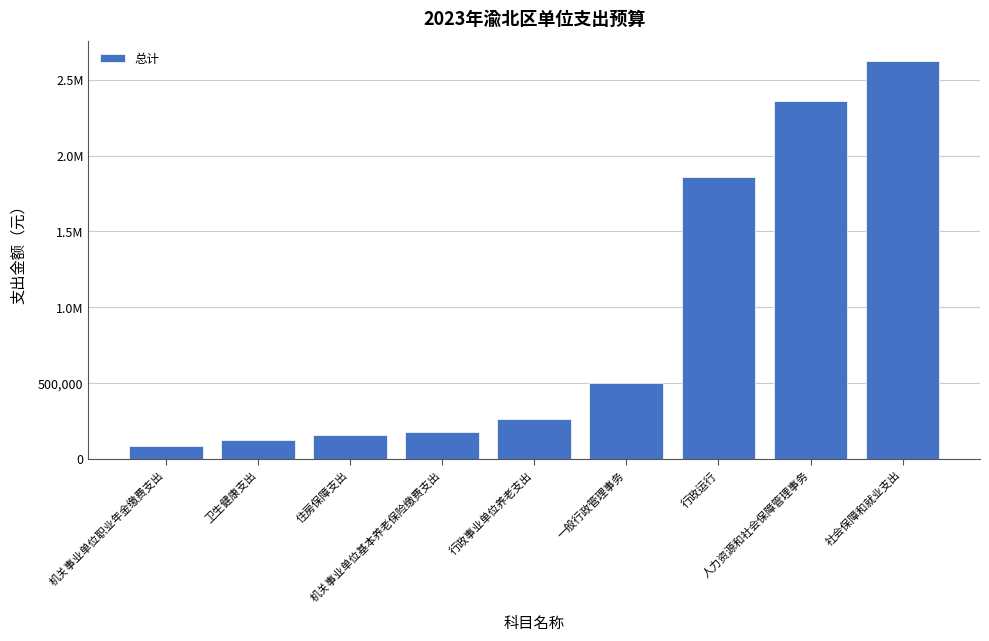

Reading left to right, transcribe all the data shown in this chart.

机关事业单位职业年金缴费支出=87936.9	卫生健康支出=125921.1	住房保障支出=159505.3	机关事业单位基本养老保险缴费支出=175873.8	行政事业单位养老支出=263810.6	一般行政管理事务=500000.0	行政运行=1859407.4	人力资源和社会保障管理事务=2359407.4	社会保障和就业支出=2623218.0